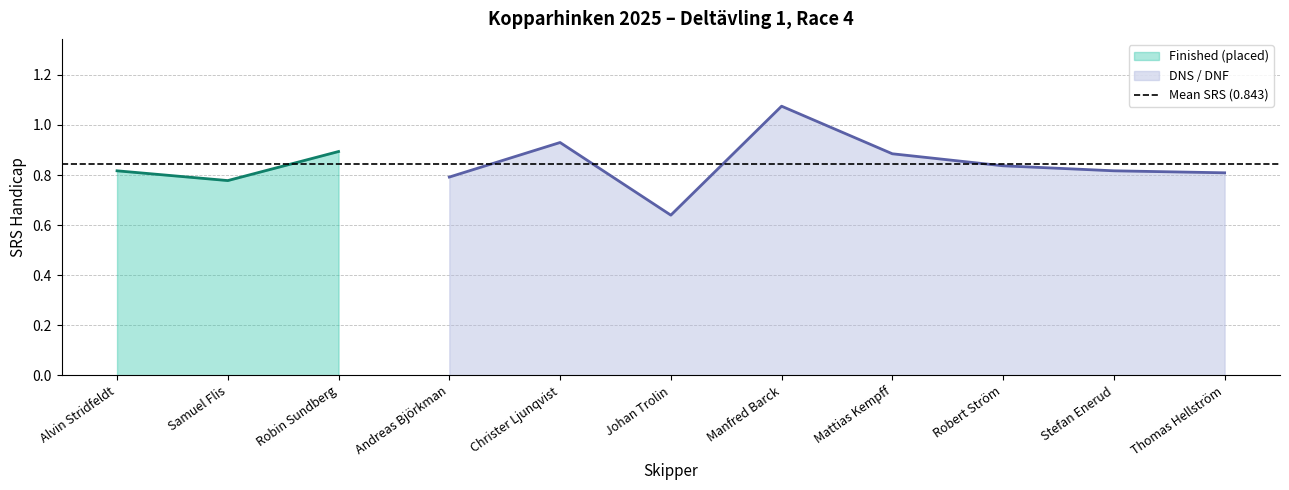

Does the chart display data point markers on the line(s)?

No